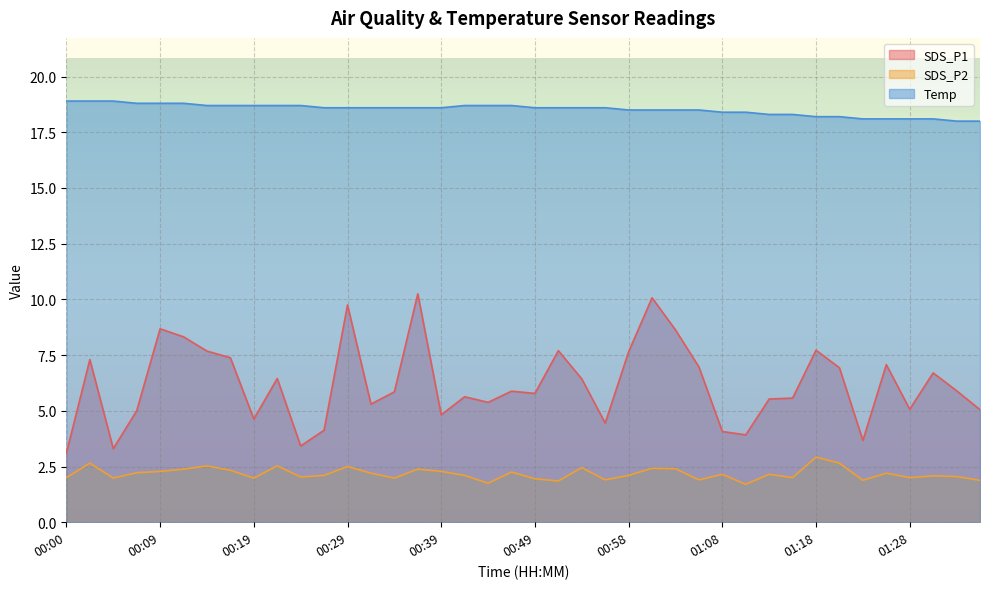

At which category does the chart reach its minimum across all series?

01:11